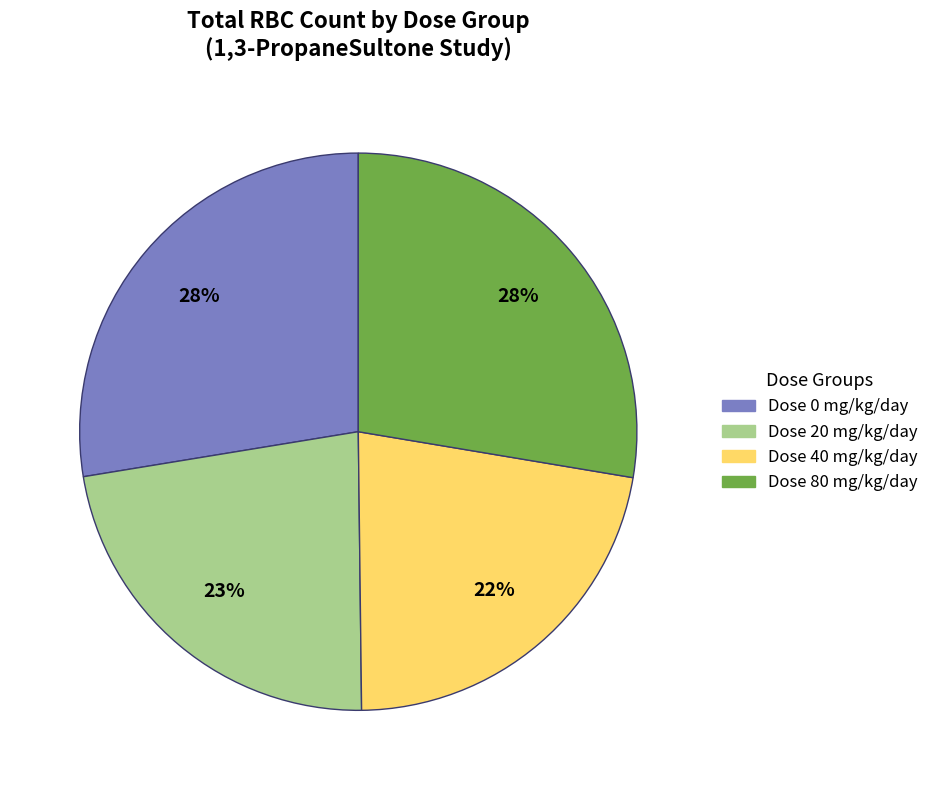

To the nearest percent, what is the average slice percentage?

25%